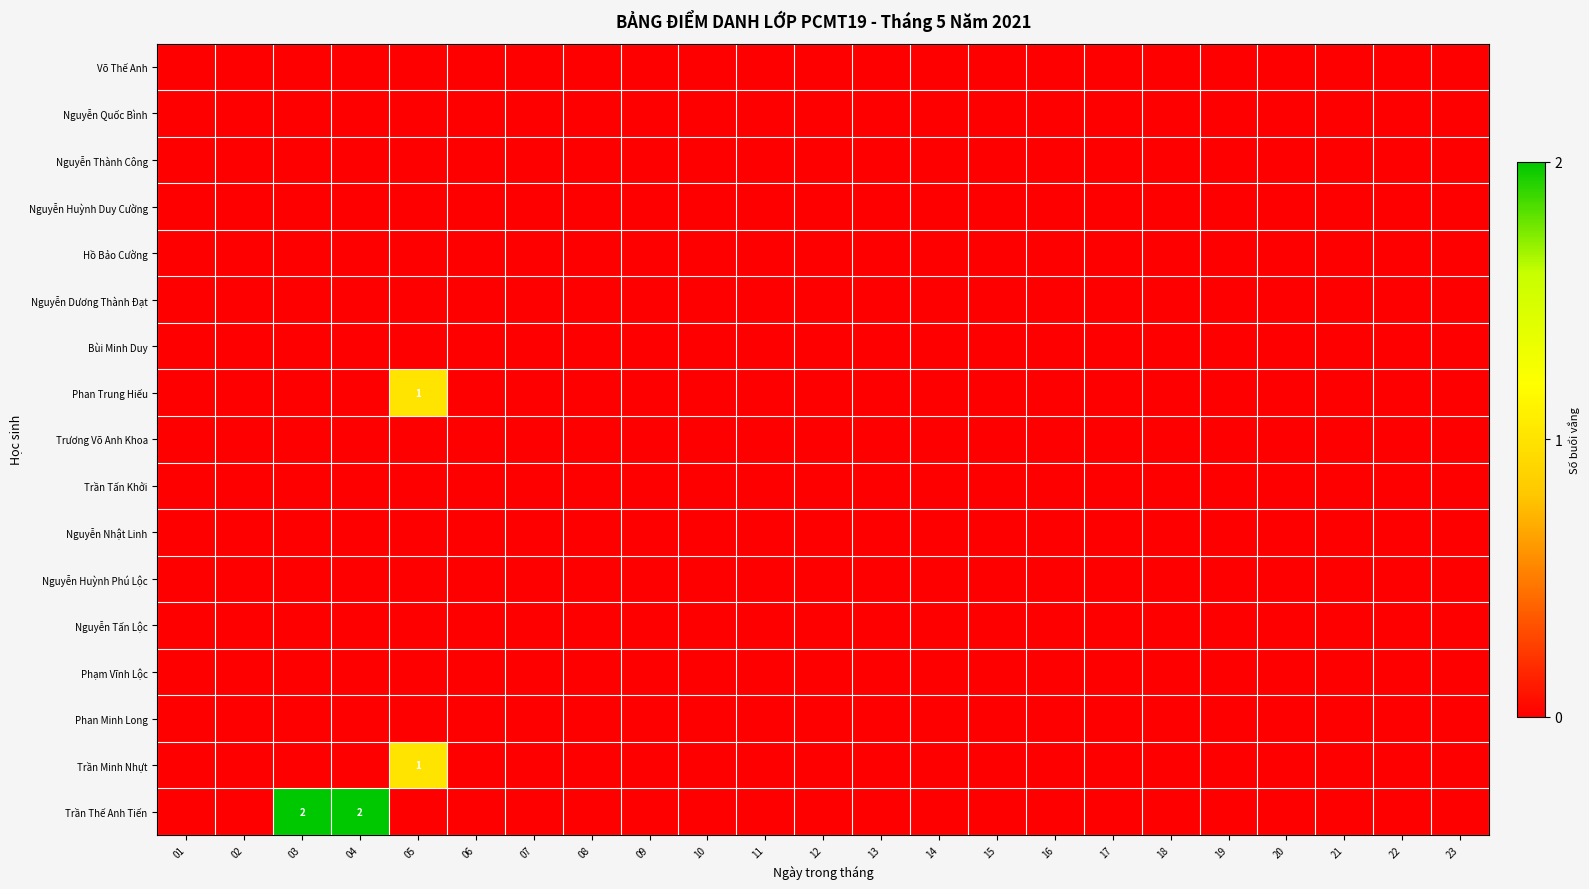

The Trần Minh Nhựt series shows 0 at 05. True or false?

False